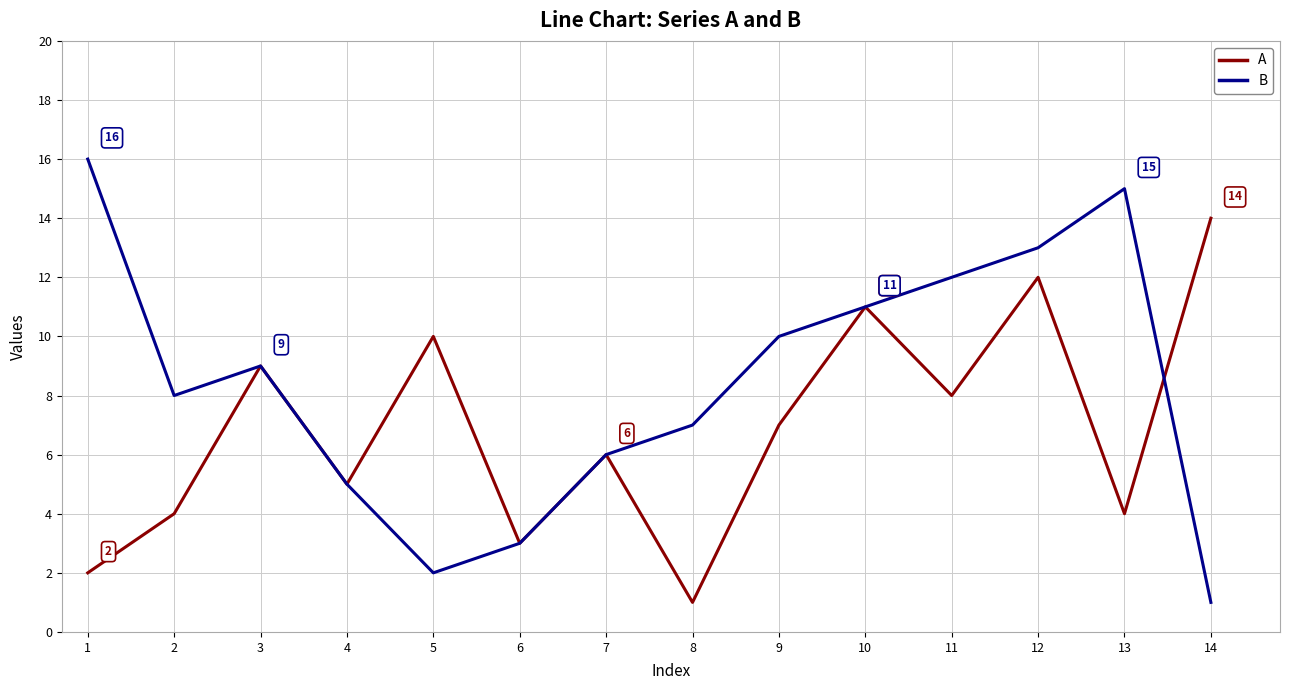

How many categories are shown in the chart?

14